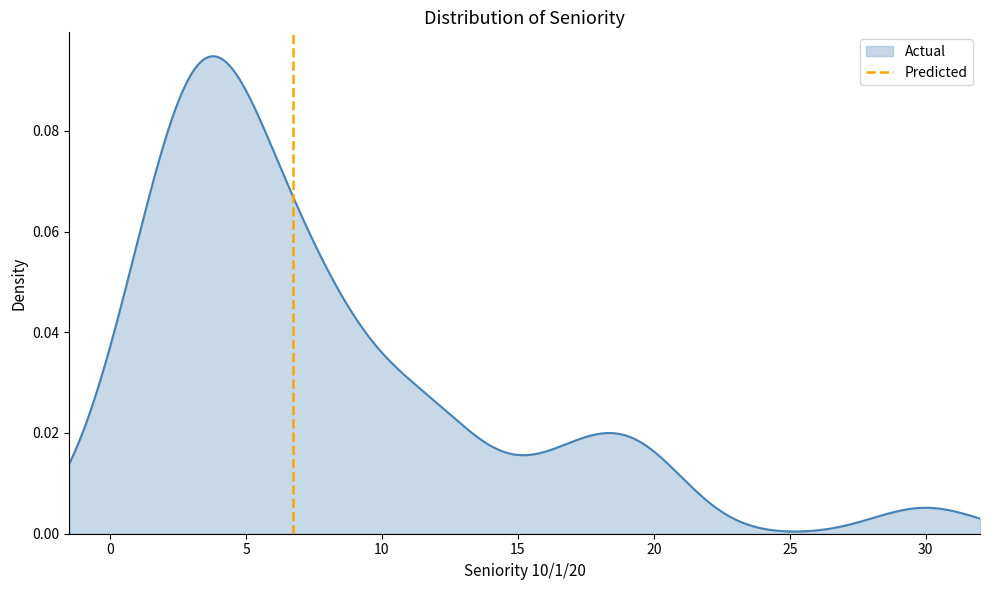

What is the value of the 2nd point from the left?

1